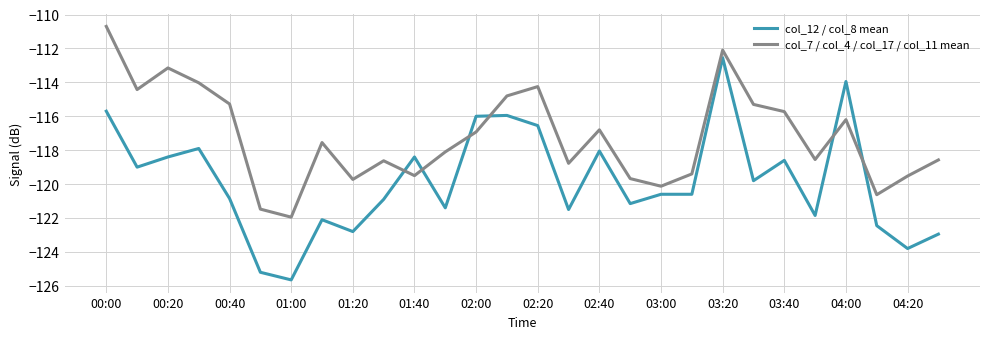

List the series in order of their overall mean, highest first.

col_7 / col_4 / col_17 / col_11 mean, col_12 / col_8 mean